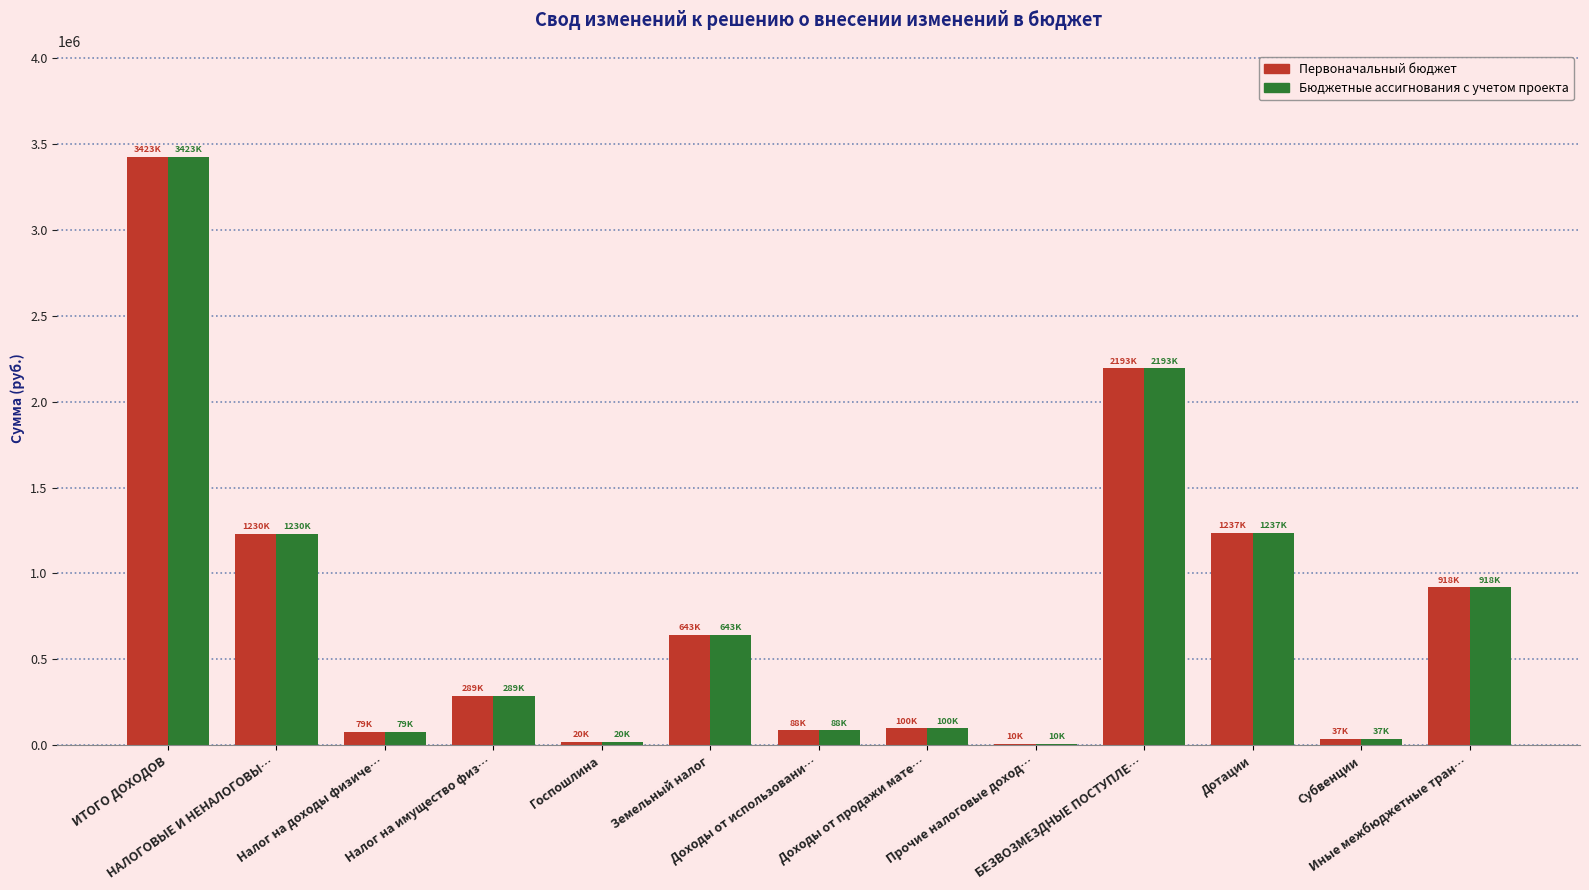

What is the highest value of the Бюджетные ассигнования с учетом проекта series?

3423900